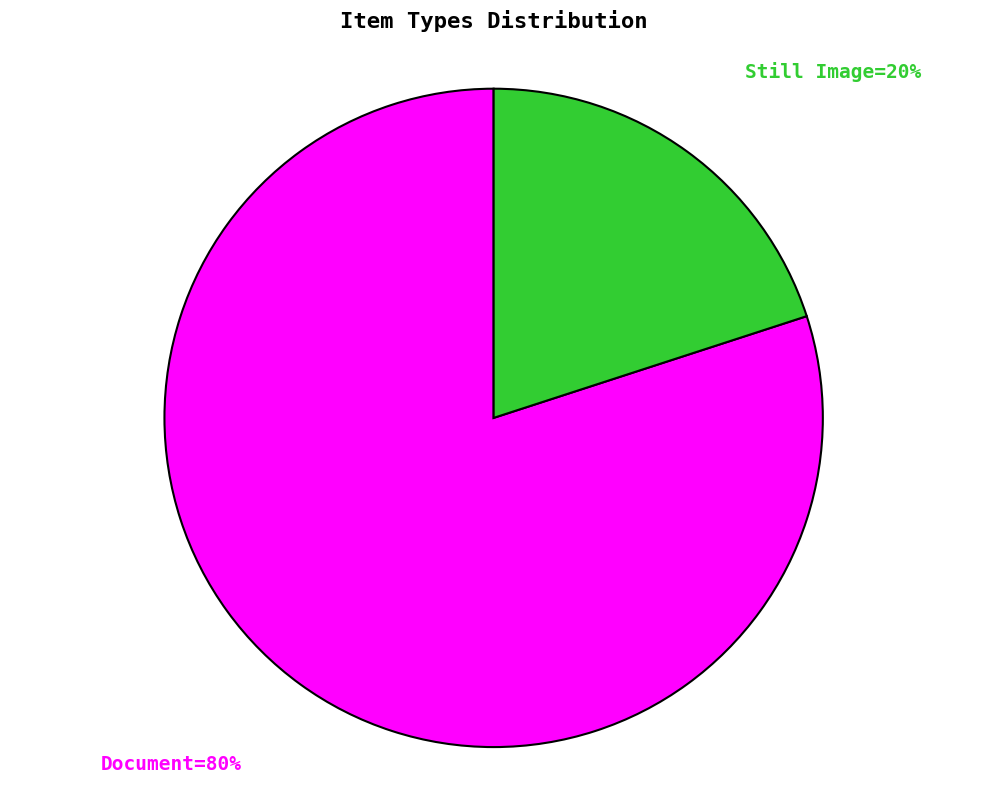

To the nearest percent, what is the average slice percentage?

50%